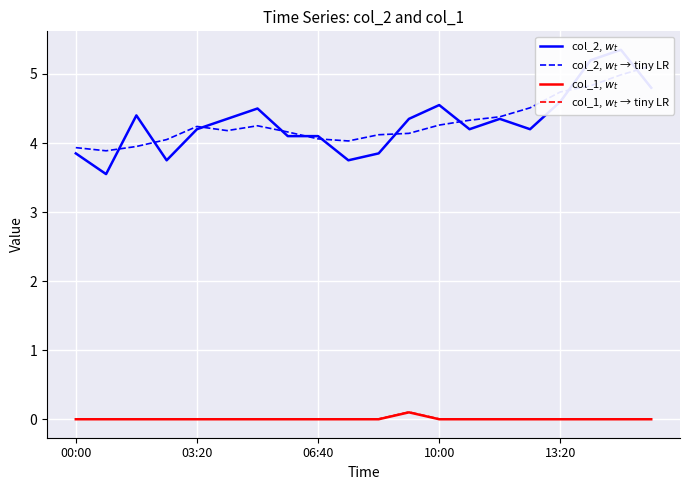

What is the difference between the highest and lowest values at 10:00?

4.6